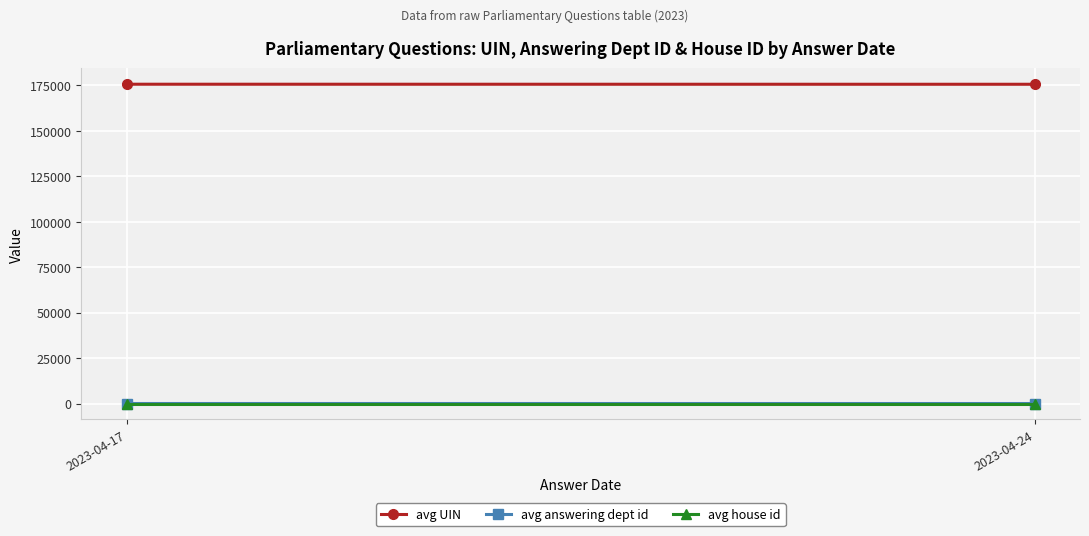

Which category has the highest value in the avg answering dept id series?

2023-04-17